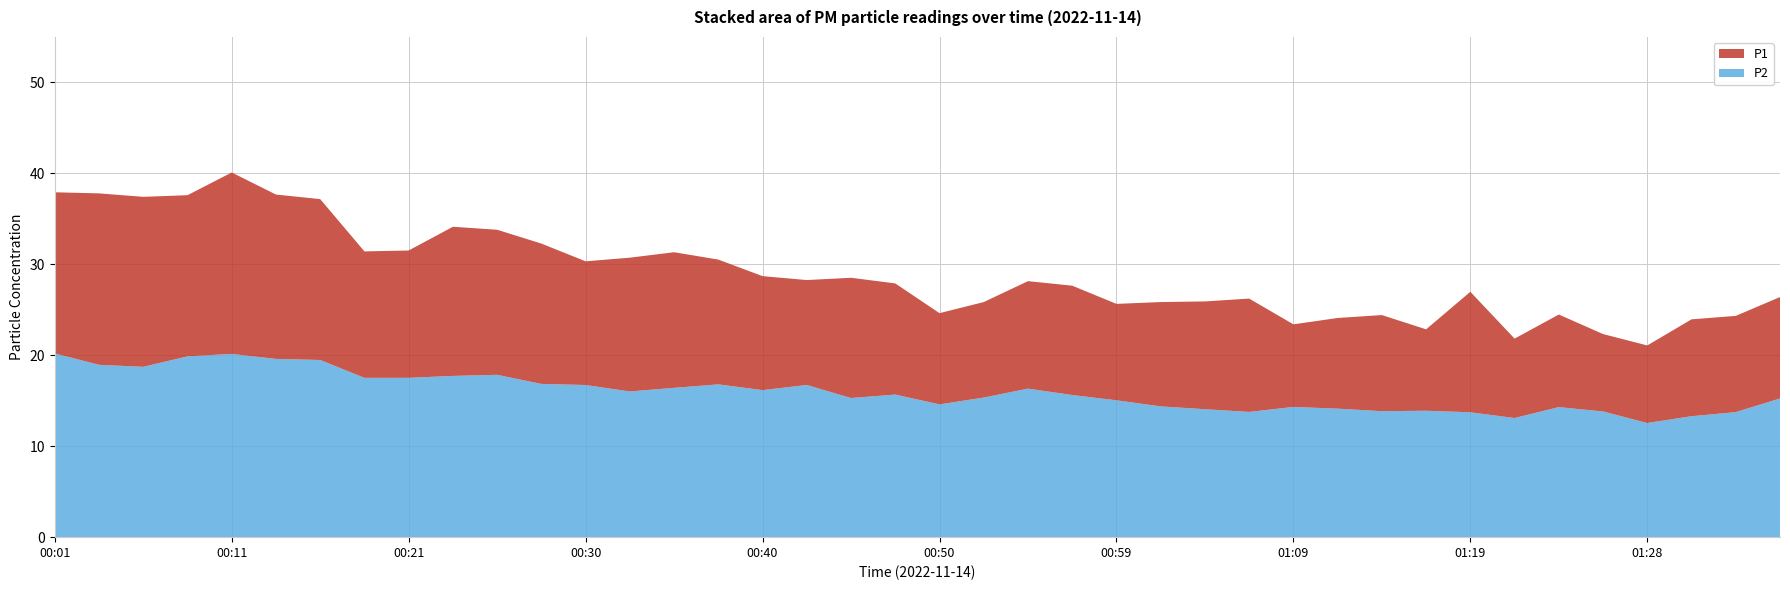

Reading left to right, what are all the values shown in this chart?

P1: 37.9	37.8	37.4	37.6	40.1	37.7	37.2	31.4	31.5	34.1	33.8	32.3	30.3	30.7	31.3	30.5	28.7	28.3	28.5	27.9	24.6	25.9	28.1	27.6	25.6	25.9	25.9	26.2	23.4	24.1	24.4	22.9	27.0	21.8	24.5	22.3	21.1	23.9	24.3	26.4
P2: 20.2	18.9	18.7	19.9	20.1	19.6	19.5	17.5	17.5	17.7	17.9	16.9	16.7	16.0	16.4	16.8	16.2	16.7	15.3	15.7	14.6	15.3	16.3	15.6	15.1	14.4	14.1	13.8	14.3	14.1	13.8	13.9	13.7	13.1	14.3	13.8	12.6	13.3	13.8	15.2